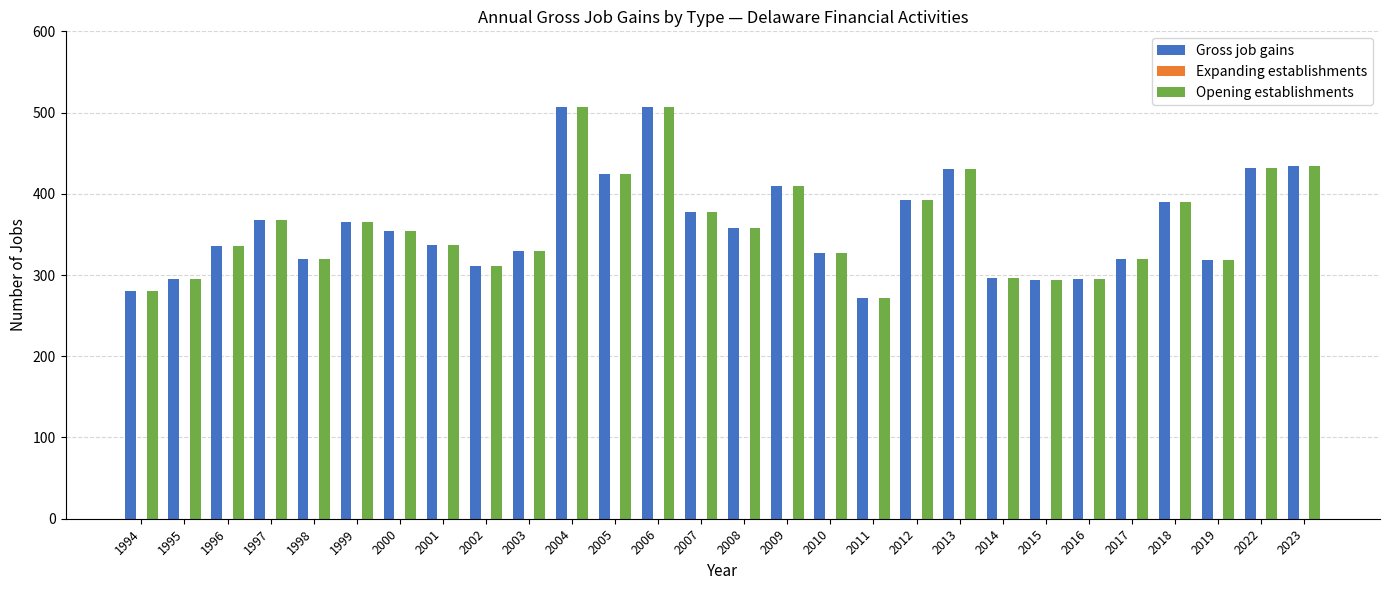

How many bars are there in each group?

2